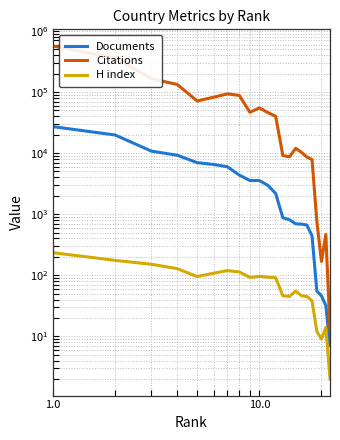

Is this an area chart (filled region under the line)?

No